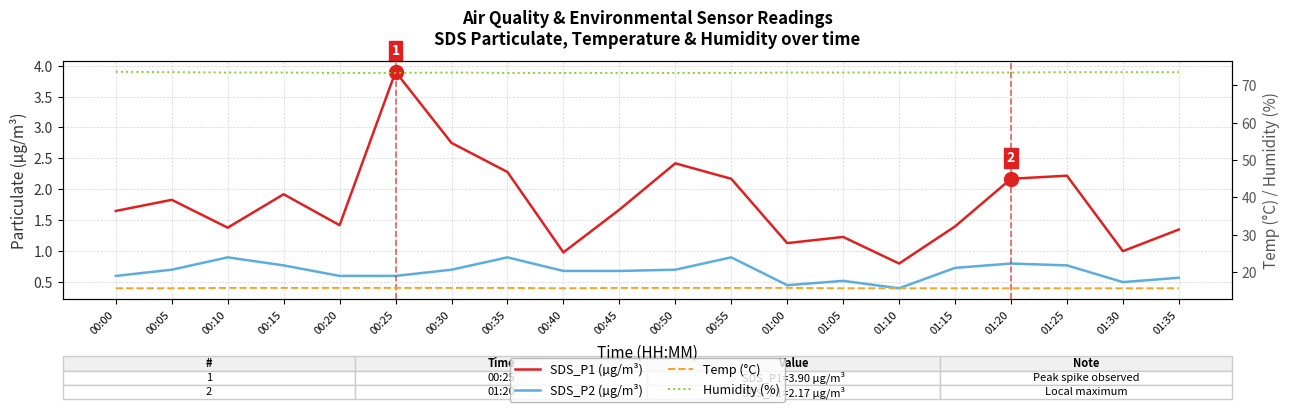

True or false: Humidity (%) has a value of 73.5 at 01:30.

True